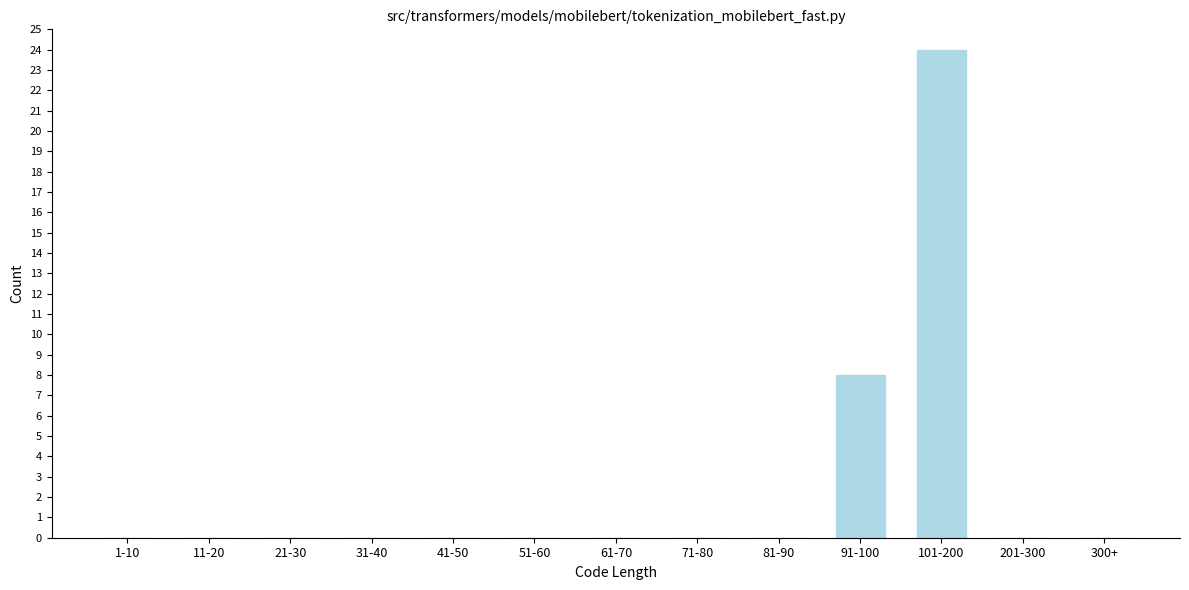

Reading left to right, extract all data points from this chart.

1-10=0	11-20=0	21-30=0	31-40=0	41-50=0	51-60=0	61-70=0	71-80=0	81-90=0	91-100=8	101-200=24	201-300=0	300+=0